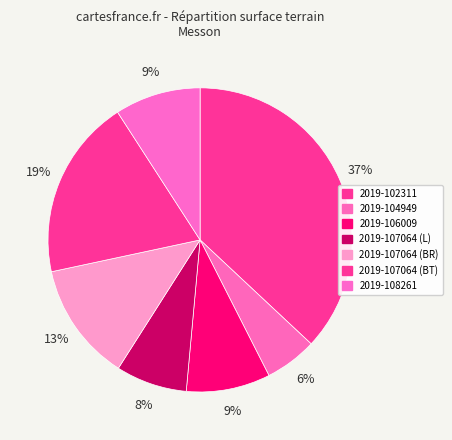

Combined, do 2019-102311 and 2019-104949 account for over 50%?

No